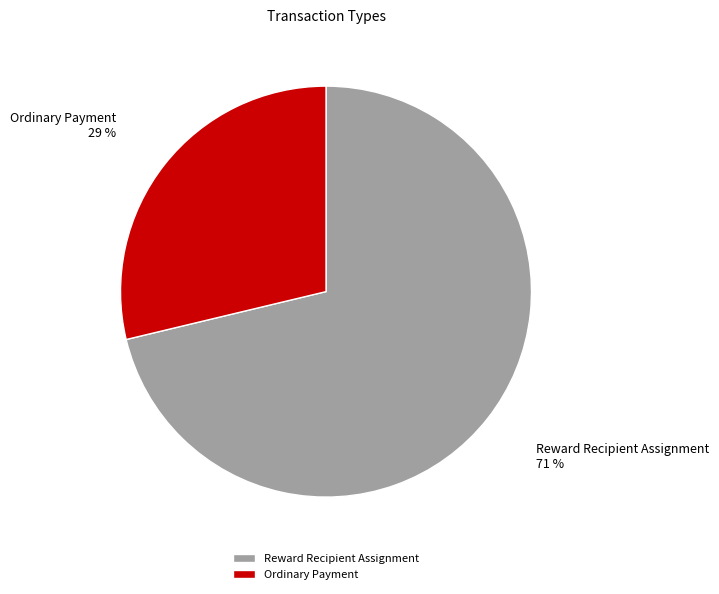

Count the number of slices in the pie.

2